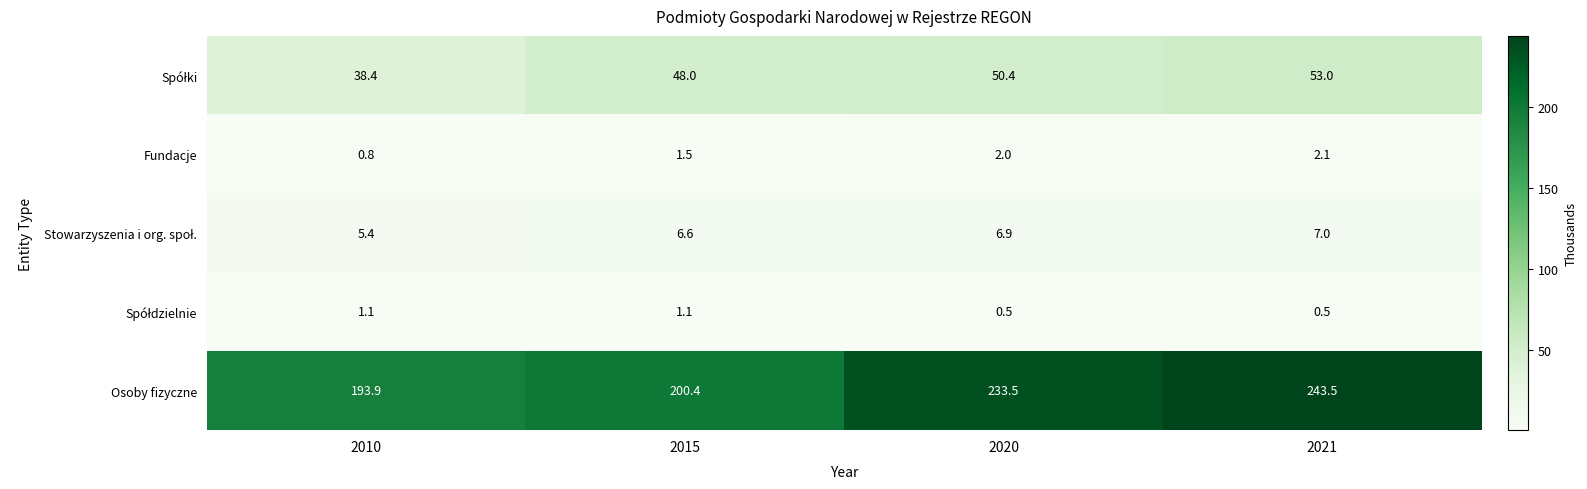

Which category has the highest value across all series?

2021